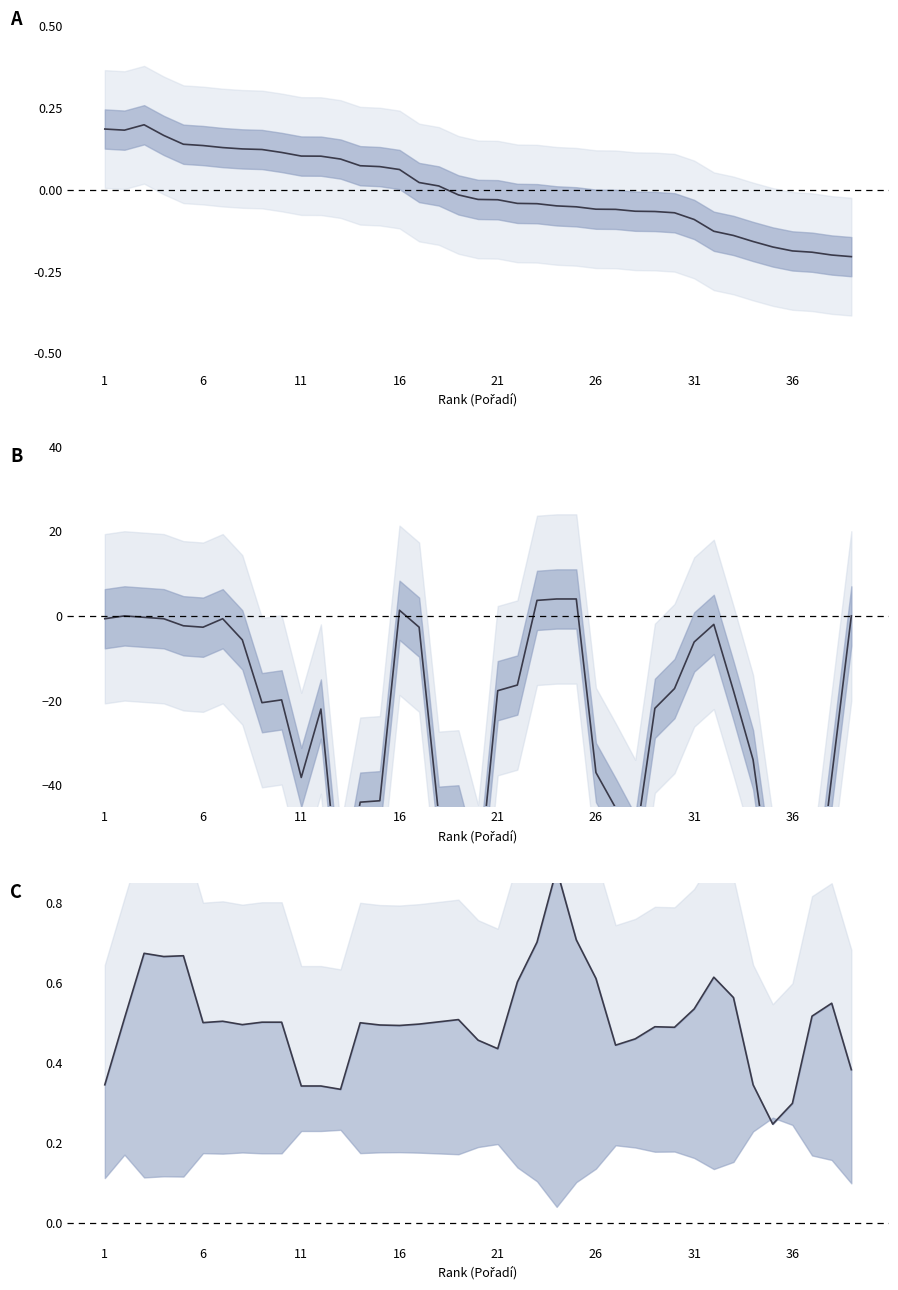

What is the difference between the highest and lowest values at 26?

3.2